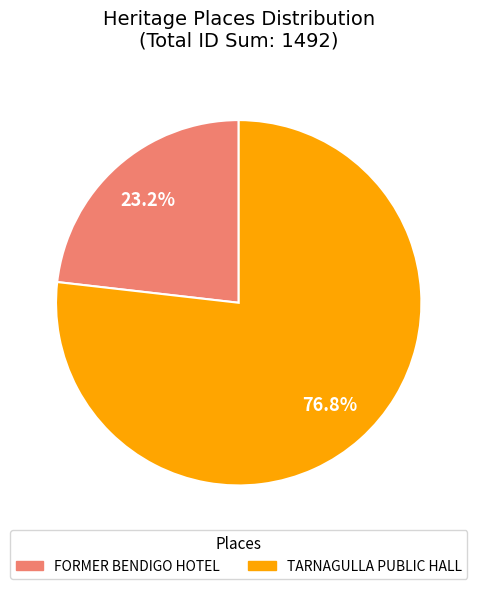

What is the total percentage of FORMER BENDIGO HOTEL and TARNAGULLA PUBLIC HALL?

100.0%